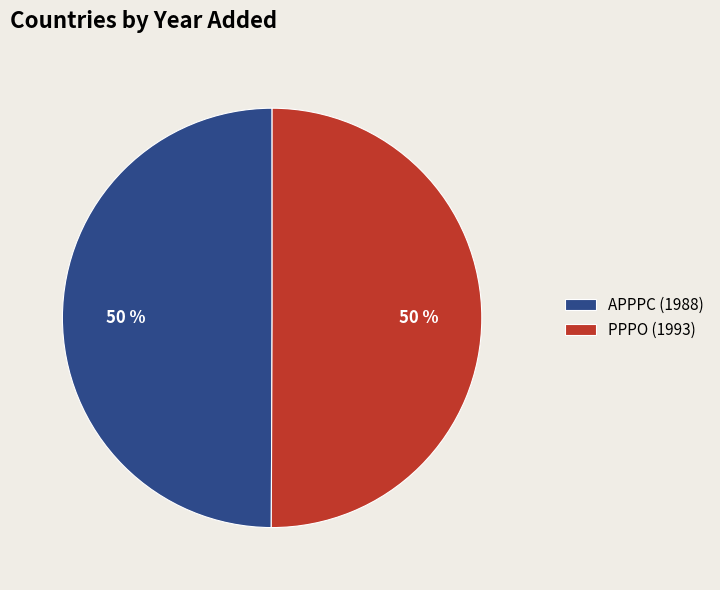

What percentage is the PPPO slice, to the nearest percent?

50%